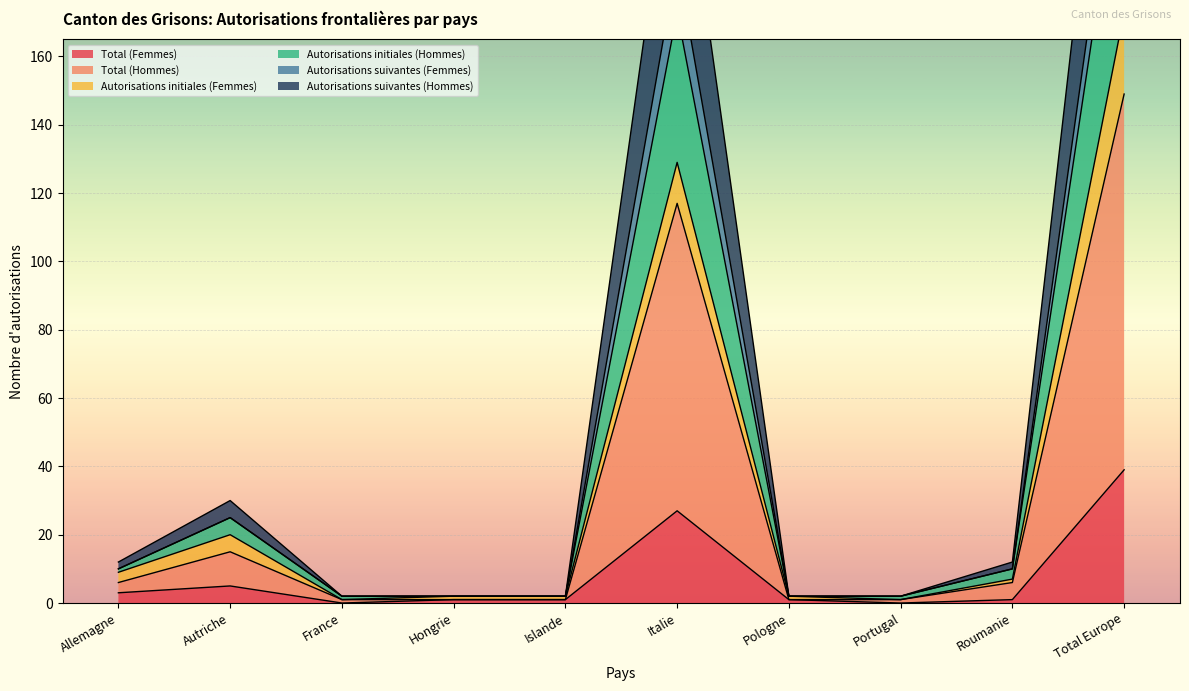

Is it true that Autorisations suivantes (Hommes) equals 80 at Total Europe?

False